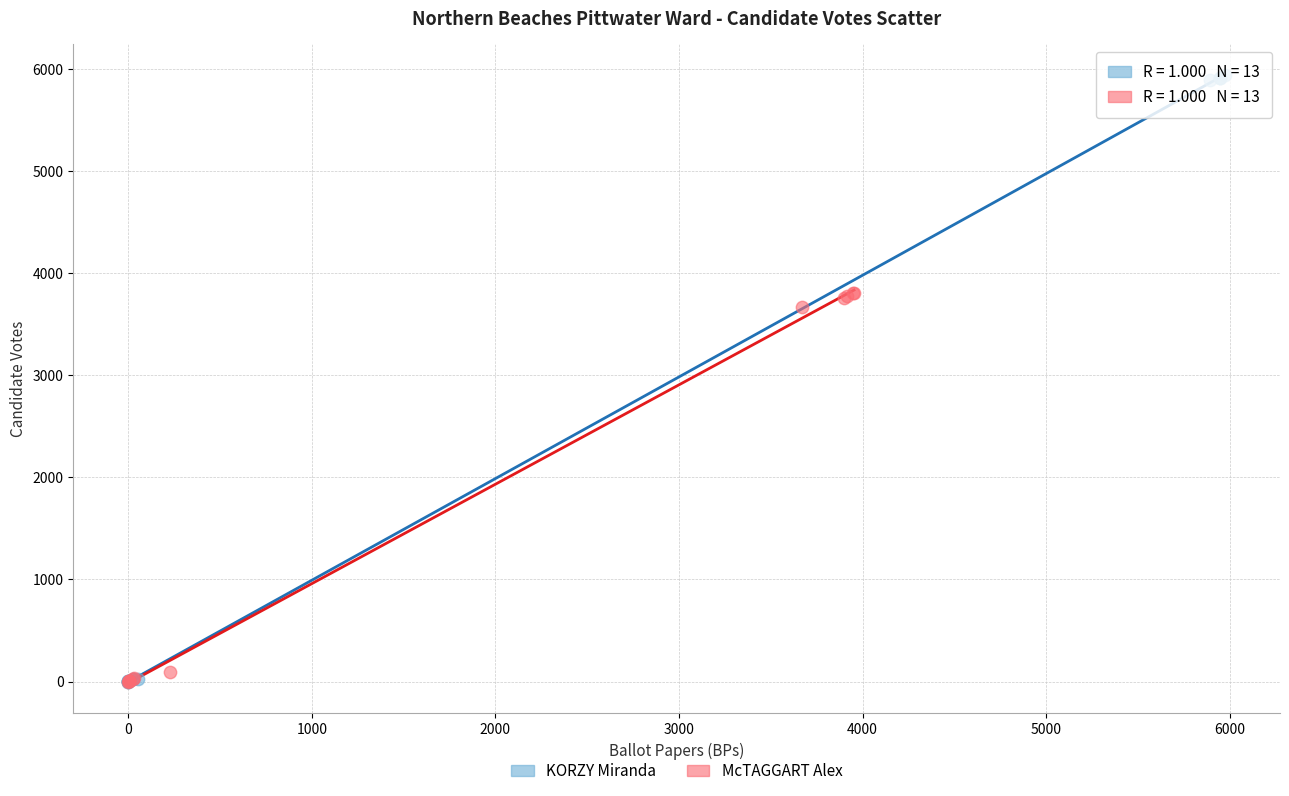

Which series has the largest Y range (max minus min)?

KORZY Miranda